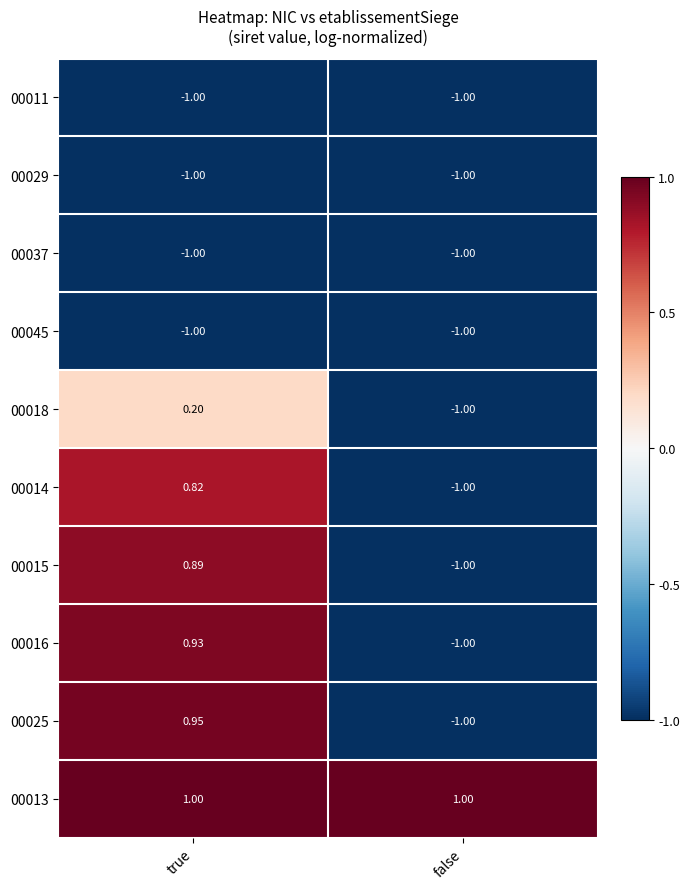

Which category has the highest value in the 00016 series?

true